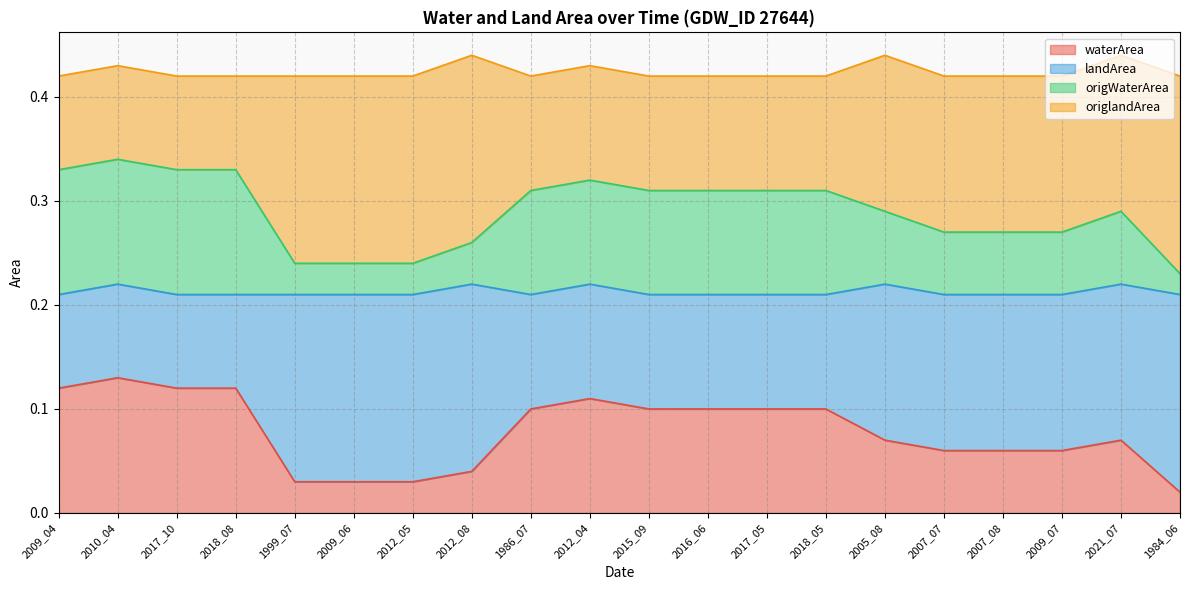

True or false: waterArea has a value of 0.1 at 2009_04.

True